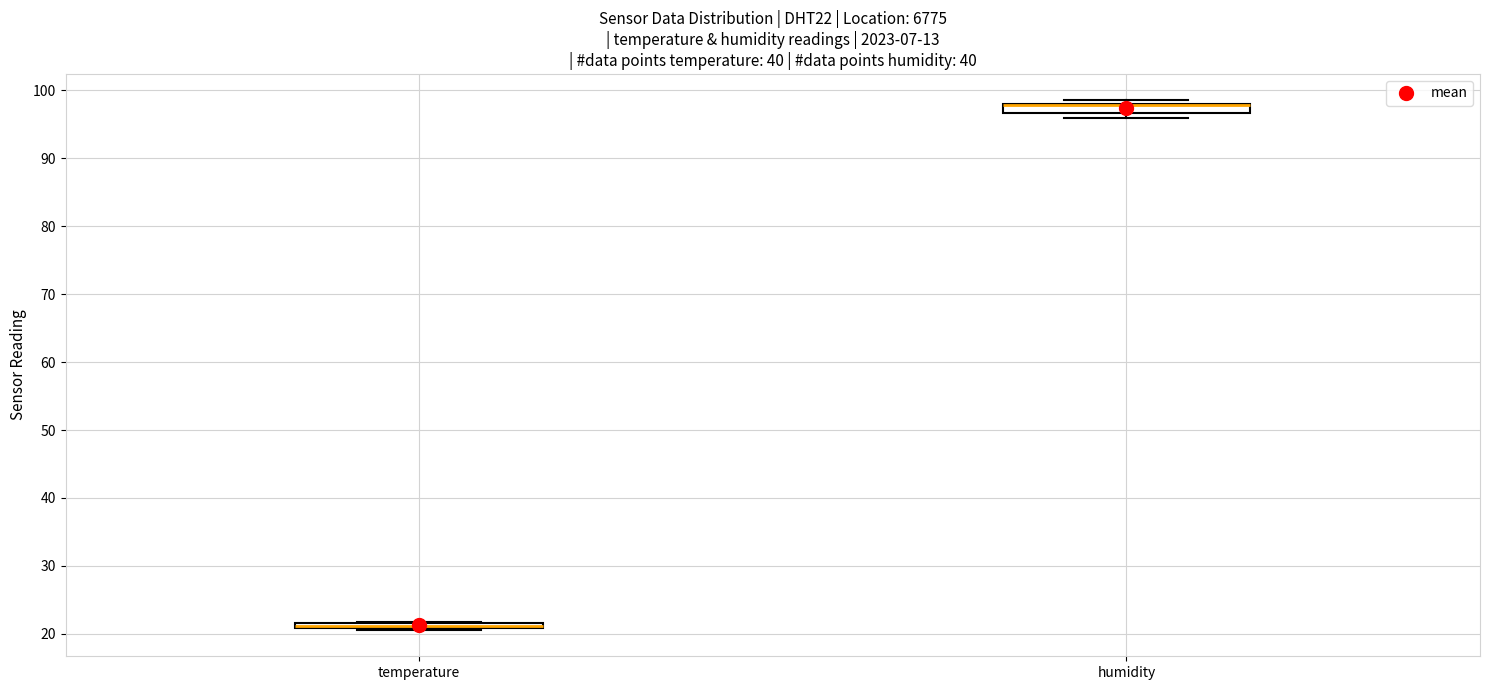

Where is the upper edge of the box for humidity on the y-axis? The values are not printed on the chart, so give them approximately, as read against the axis.

98